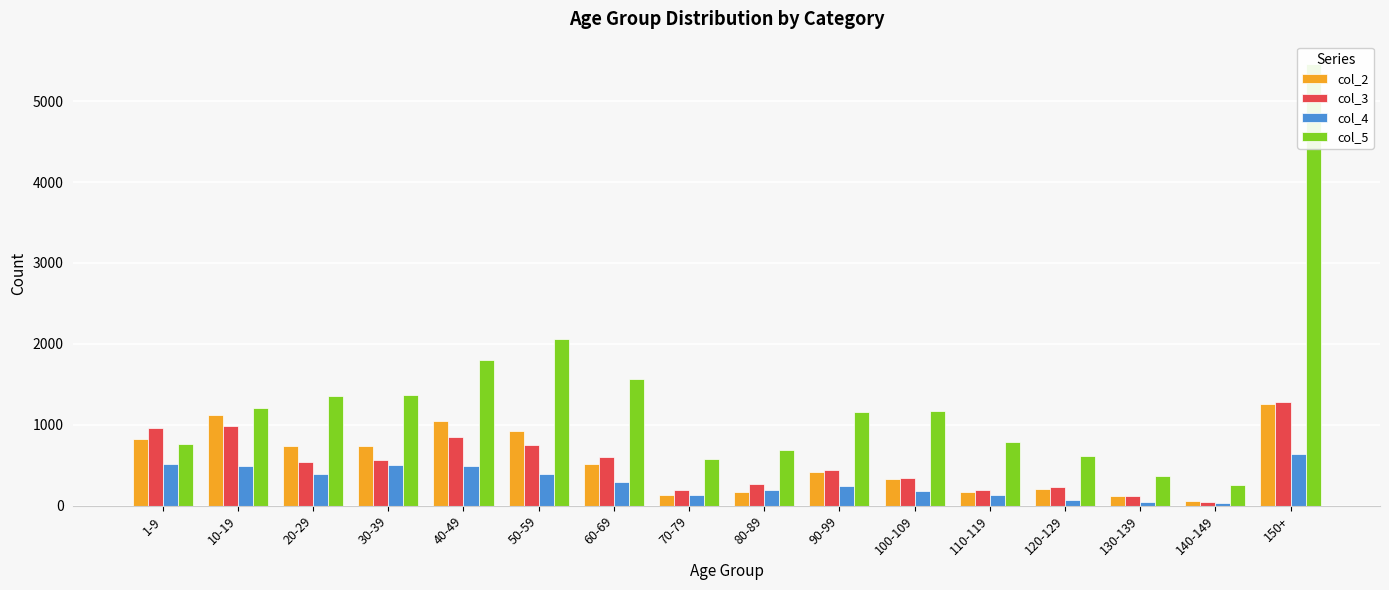

Is the value of col_3 at 100-109 greater than the value of col_4 at 70-79?

Yes